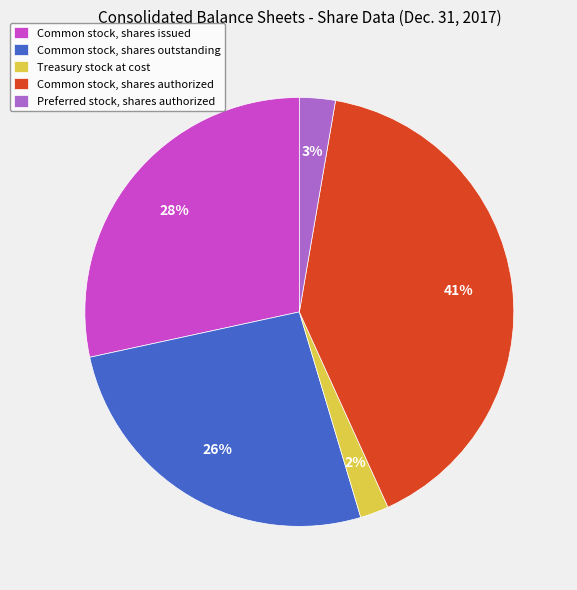

Between Common stock, shares outstanding and Treasury stock at cost, which is larger?

Common stock, shares outstanding